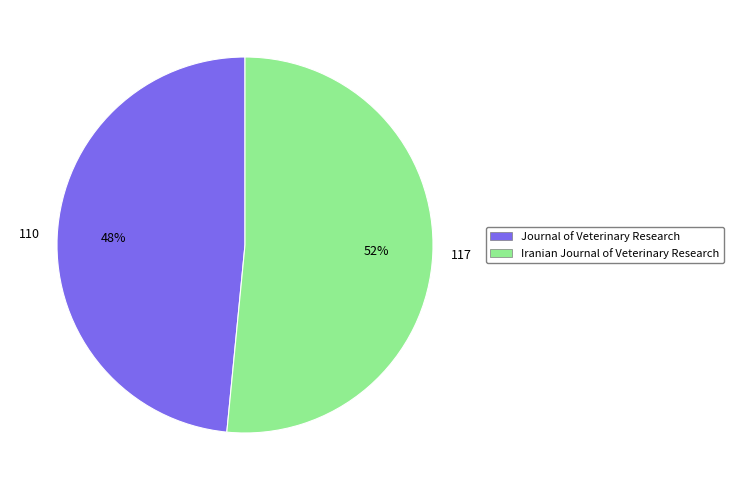

Which slice is the largest?

Iranian Journal of Veterinary Research